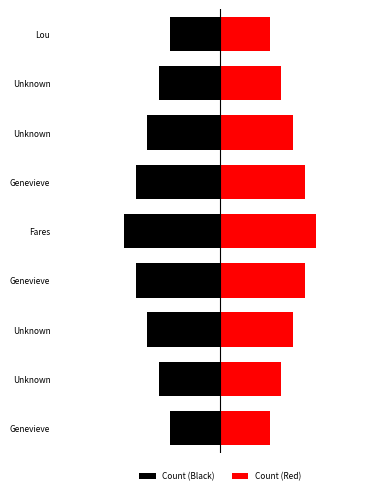

What value does the Count (Black) series have at Lou?

-1.6